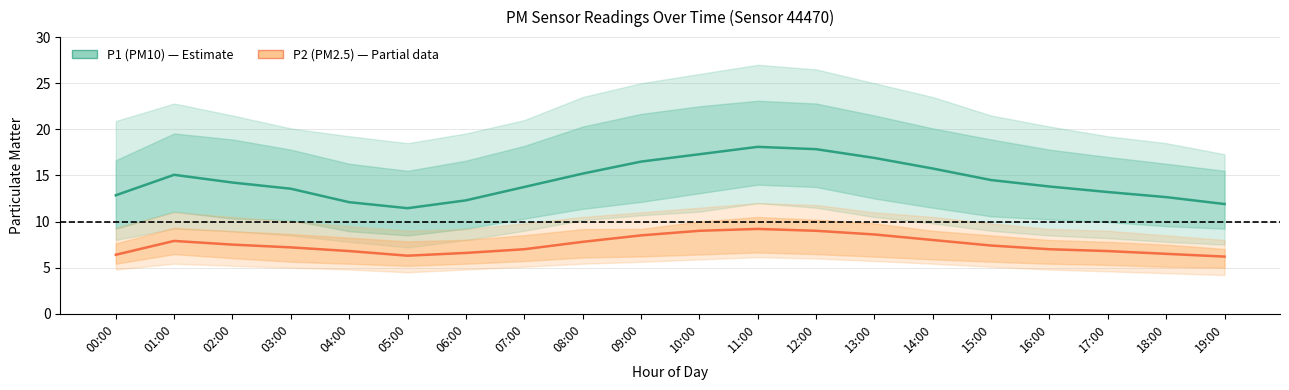

What is the label of the 19th point from the left?

18:00